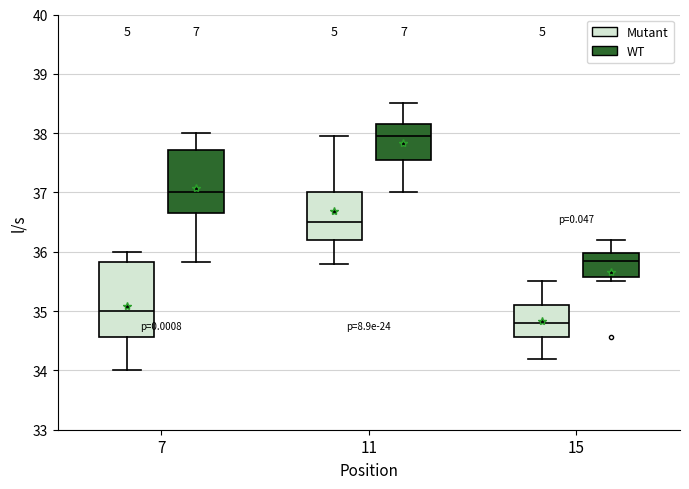

Which box has the lowest median line?

15 (Mutant)